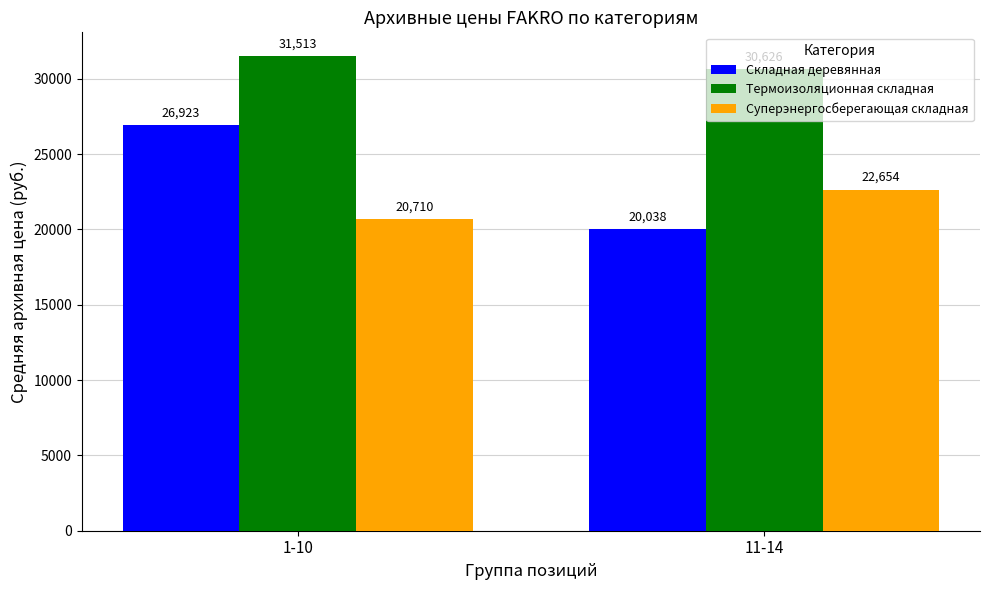

How many data points in Суперэнергосберегающая складная are less than 22654?

1